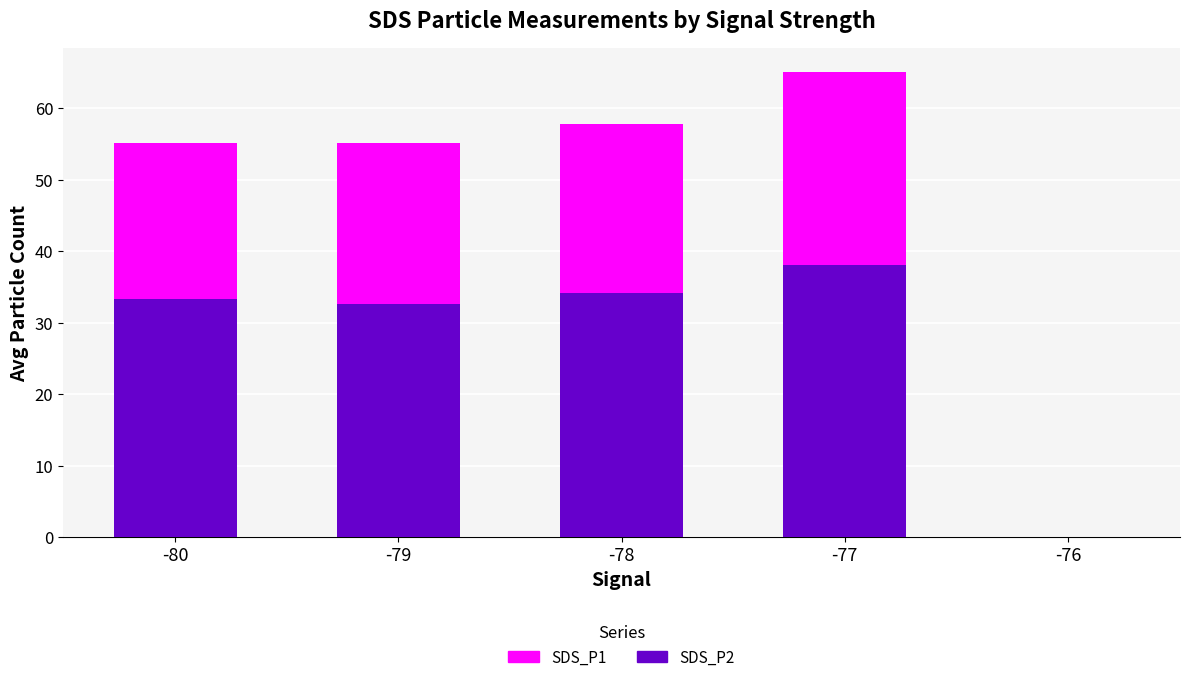

What is the value of the SDS_P2 bar at the 3rd from the left?

34.1